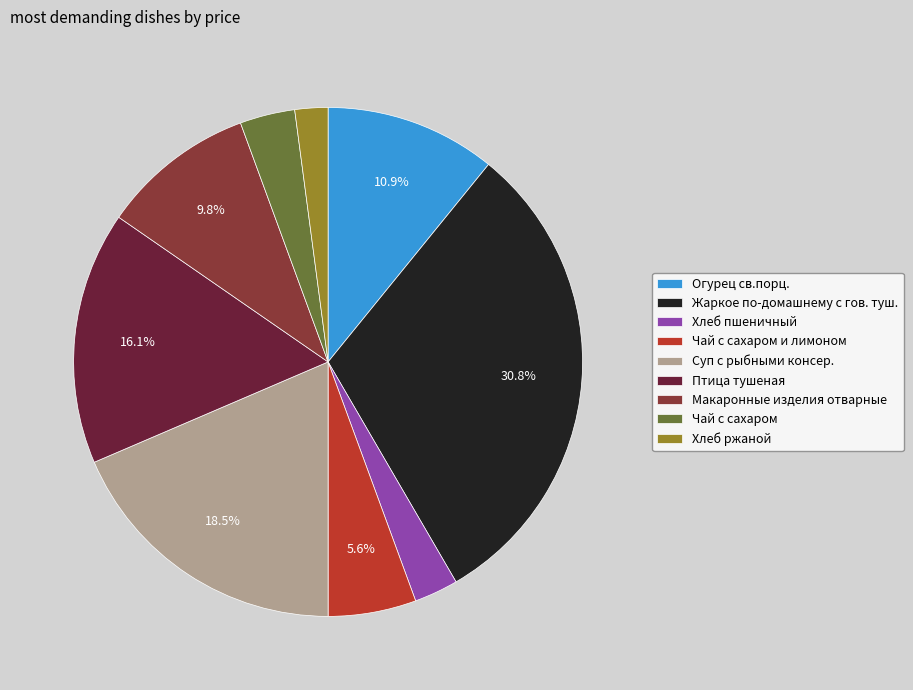

What is the smallest slice in the pie chart?

Хлеб ржаной